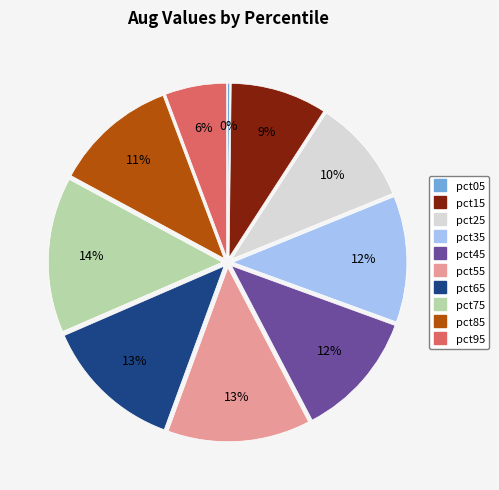

Does pct45 account for over 50% of the chart?

No